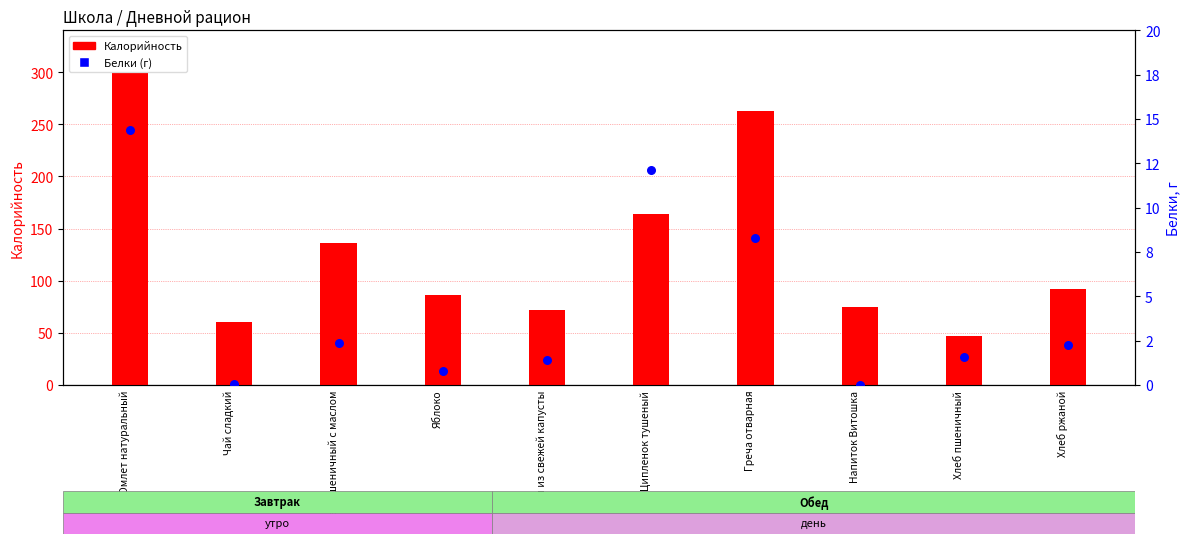

What is the total value across all series at Греча отварная?

270.8